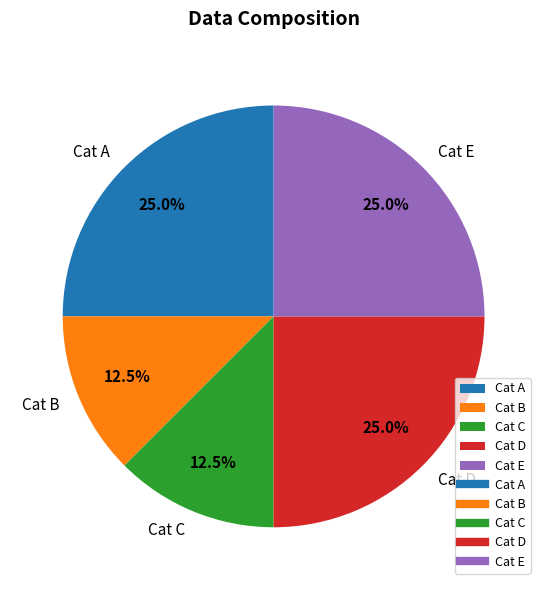

What percentage is NOT represented by Cat E?

75.0%